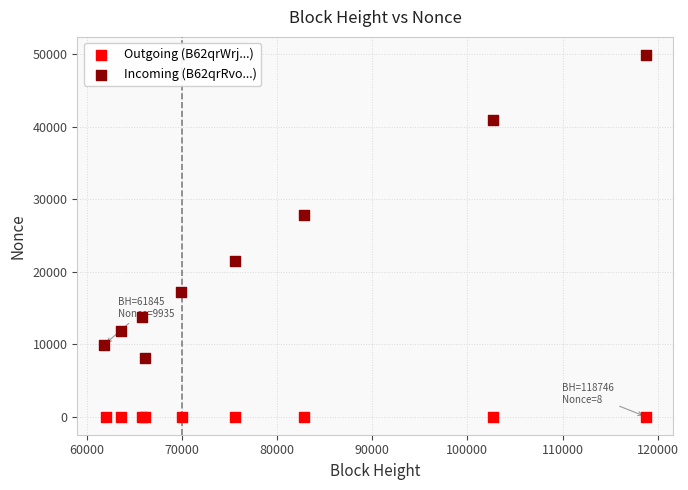

Which series has the largest Y range (max minus min)?

Incoming (B62qrRvo...)